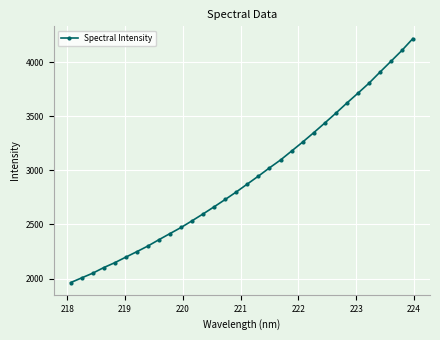

What is the greatest value displayed?

4217.8